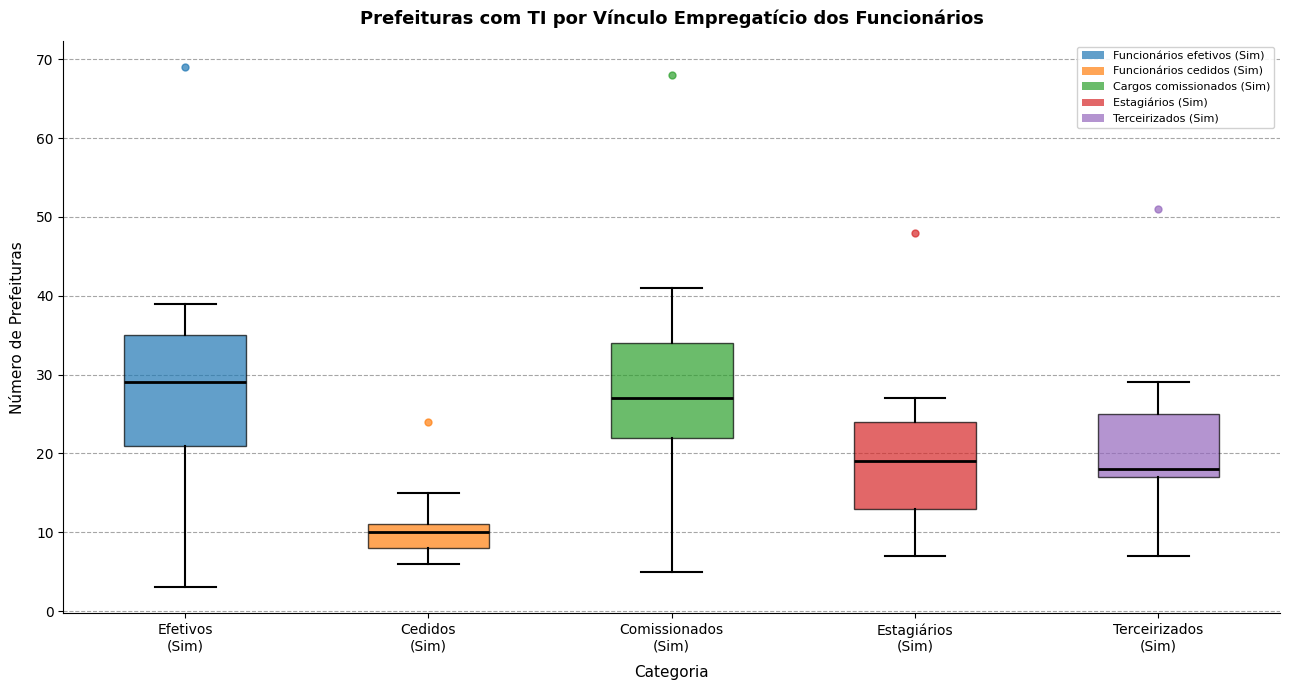

Which box's median line is the lowest?

Cedidos (Sim)